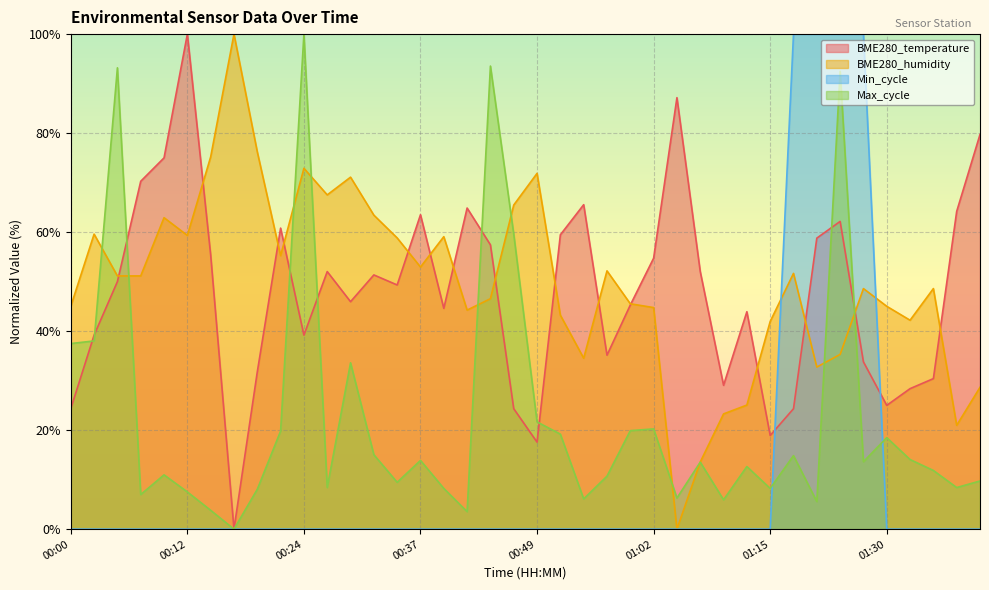

Where do BME280_humidity and Max_cycle first cross each other?

00:02 and 00:05